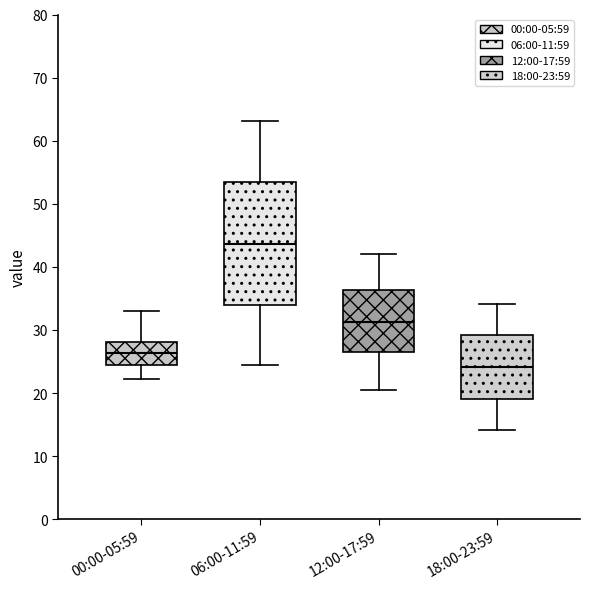

Where does the upper whisker of the box for 18:00-23:59 end on the y-axis? The values are not printed on the chart, so give them approximately, as read against the axis.

34